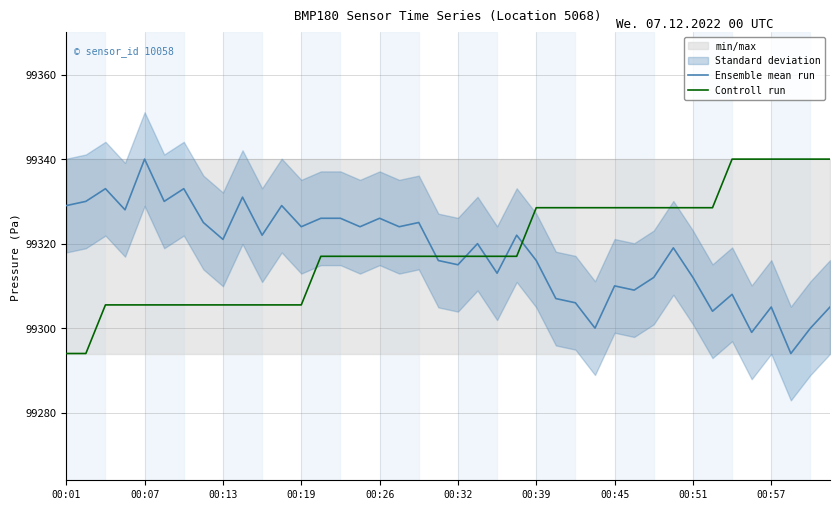

How many data points does each series have?

40